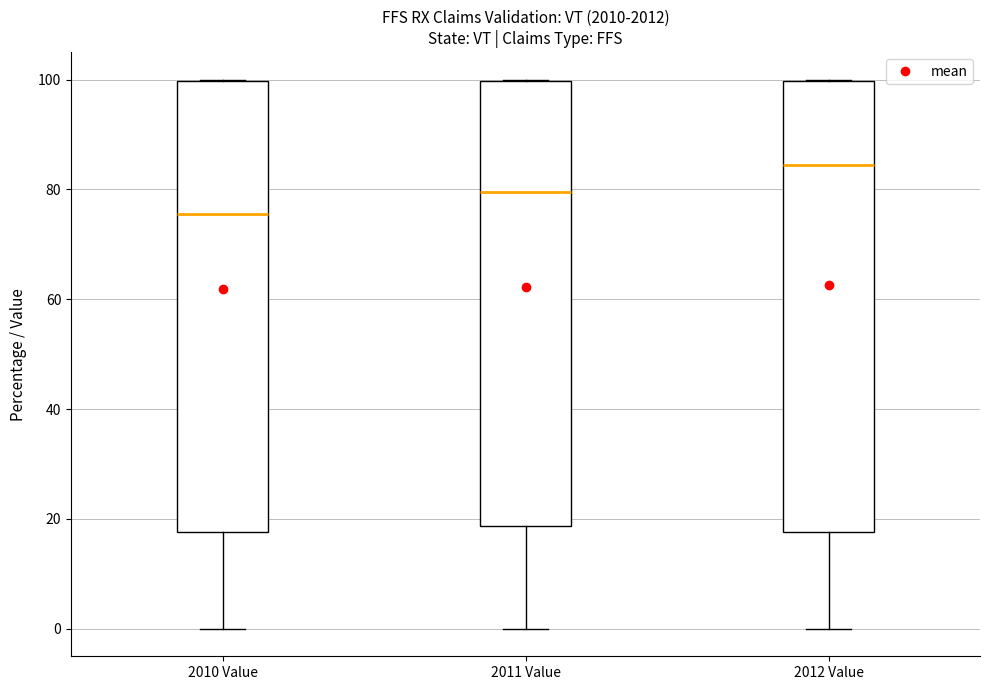

Reading left to right, read every box against the y-axis: the position of its median line, the range the box covers, and the ends of its whiskers. The values are not printed on the chart, so give them approximately, as read against the axis.

2010 Value: median 76, box 18 to 100, whiskers 0 to 100
2011 Value: median 80, box 18 to 100, whiskers 0 to 100
2012 Value: median 84, box 18 to 100, whiskers 0 to 100